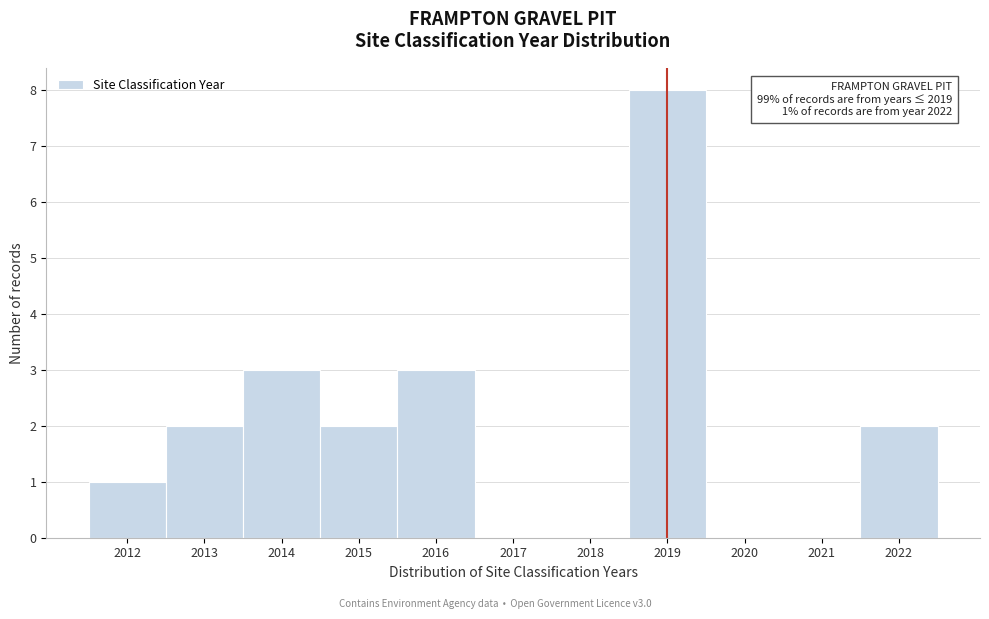

Which range on the x-axis has the tallest bar?

2018.5 to 2019.5